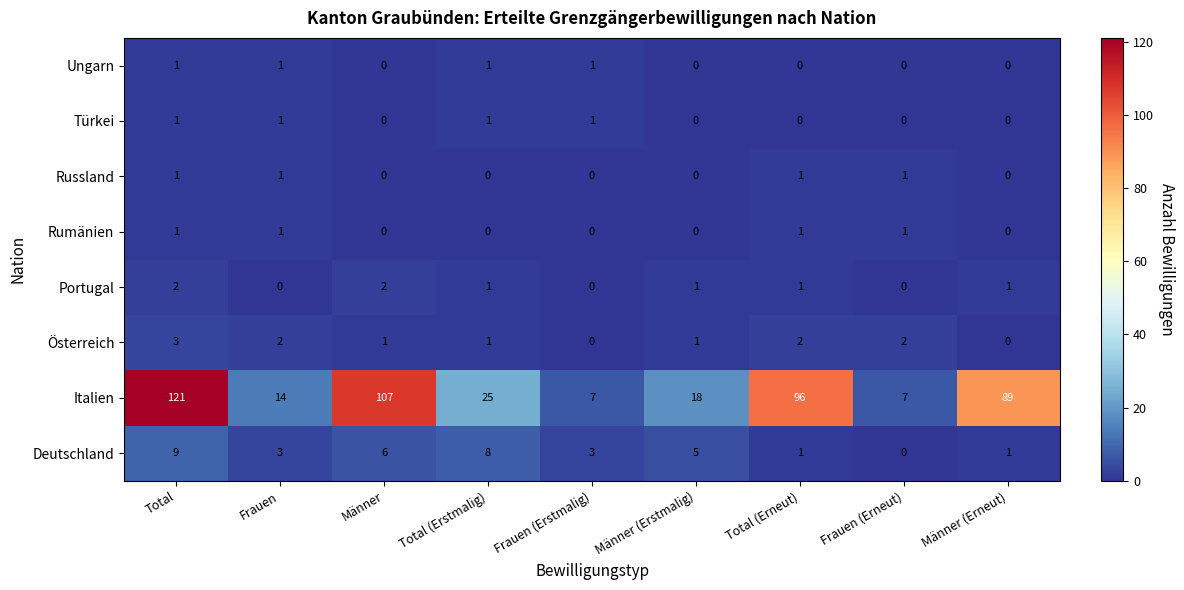

What is the difference between the Italien values at Total (Erneut) and Männer (Erstmalig)?

78